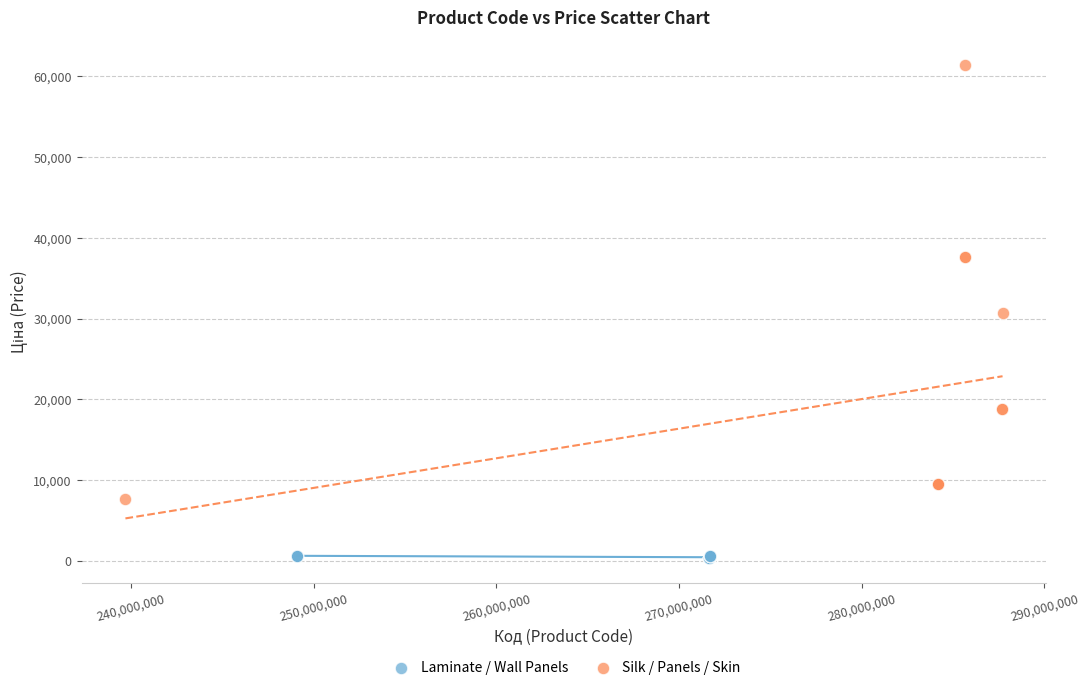

Which series has the largest Y range (max minus min)?

Silk / Panels / Skin